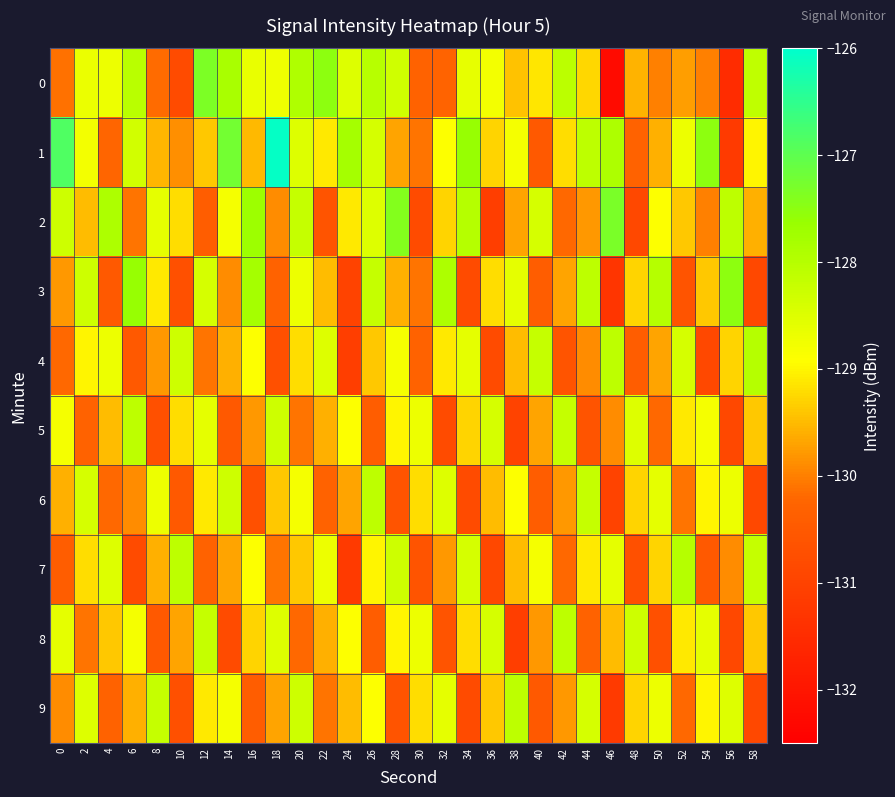

How many data points does each series have?

30